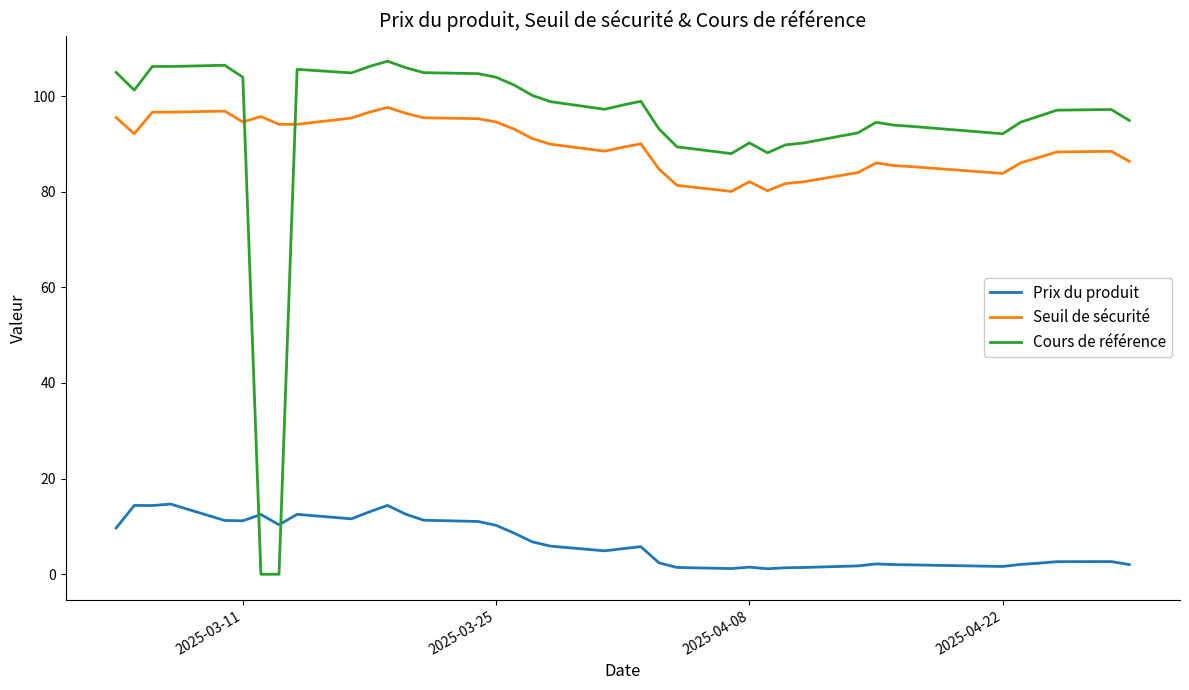

Which series has the largest range (max minus min)?

Cours de référence